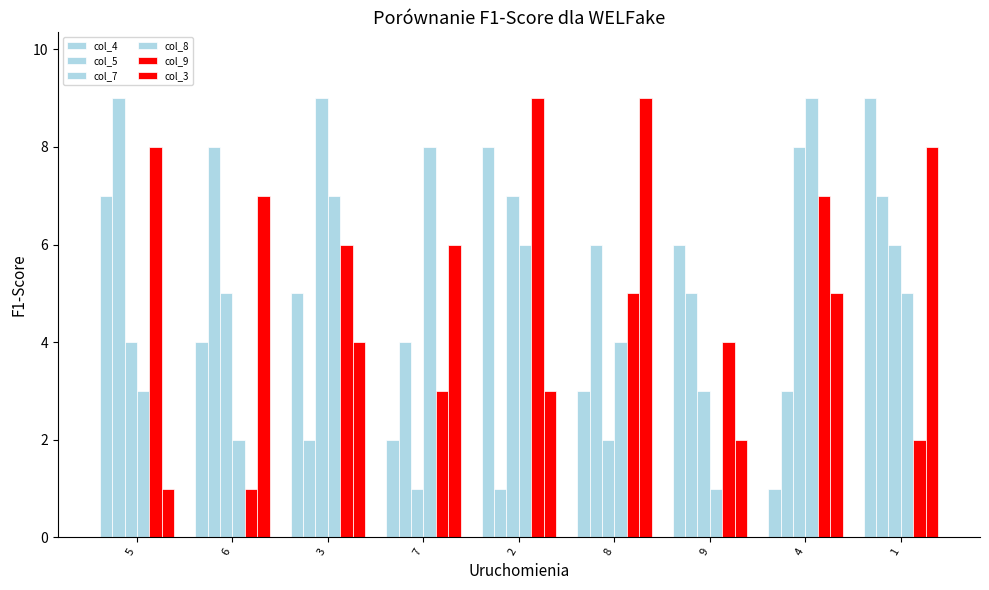

How many data points in col_5 are less than 5?

4